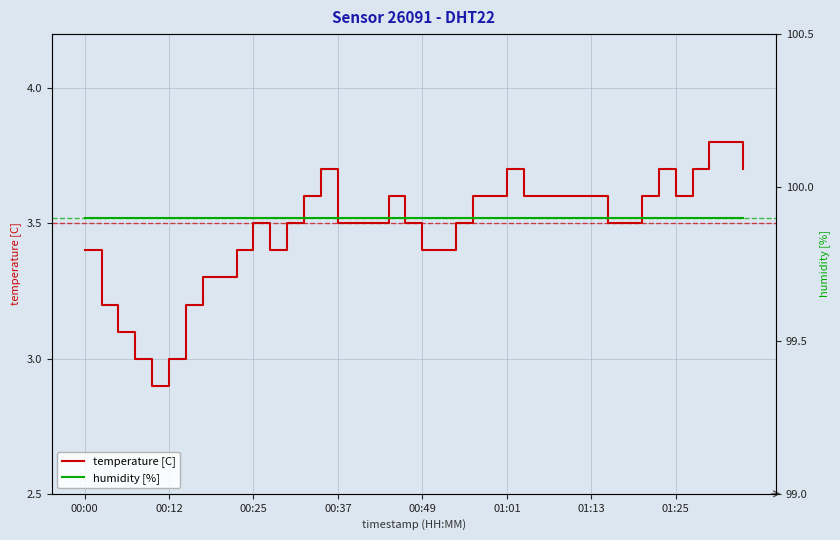

True or false: temperature [C] has a value of 6.4 at 01:13.

False